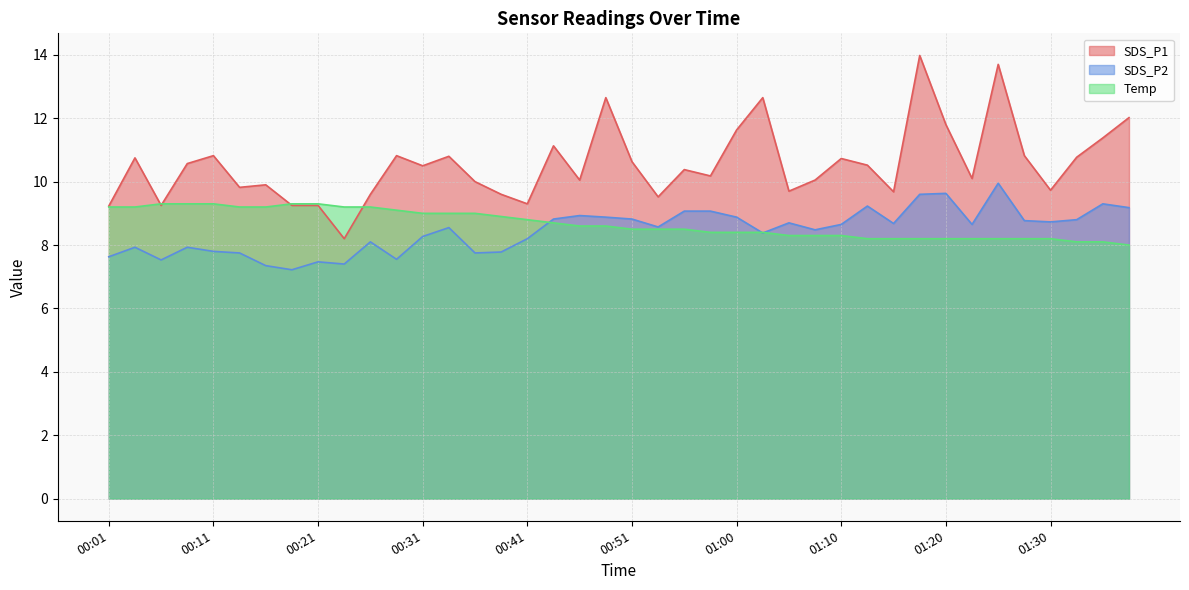

What is the approximate value of SDS_P1 at 01:15?

9.7